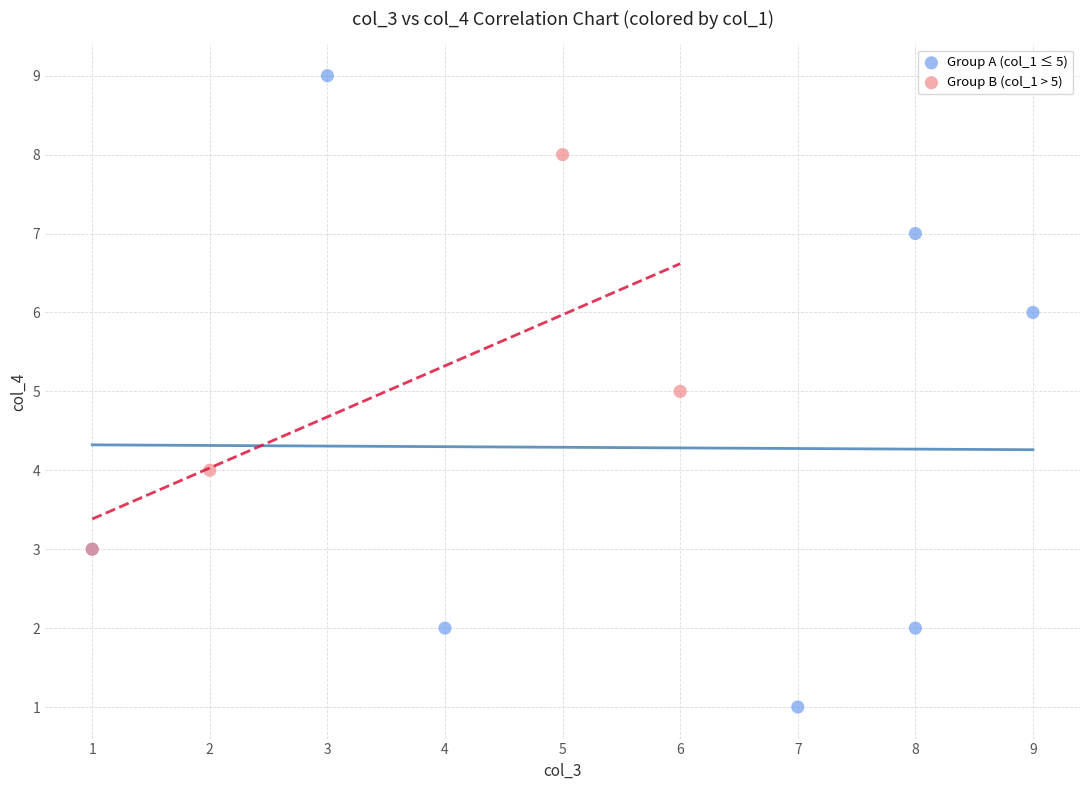

Which series has the widest spread of Y values?

Group A (col_1 ≤ 5)